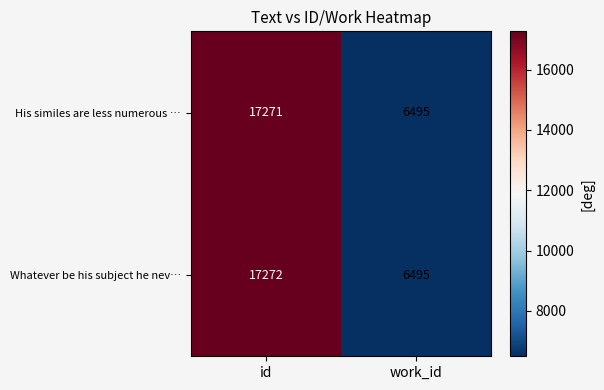

What is the difference between the maximum and minimum values in the Whatever be his subject he nev… series?

10777